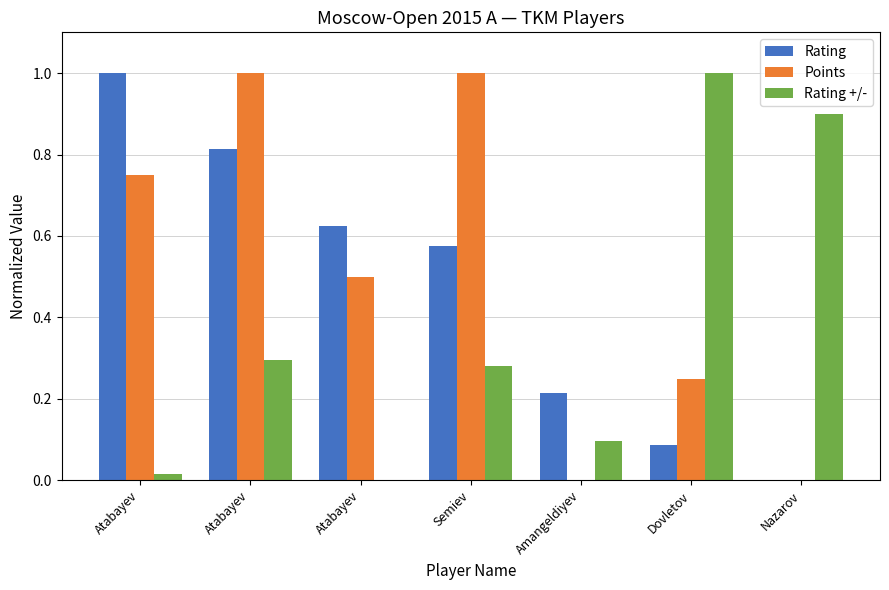

How many groups of bars are there?

7